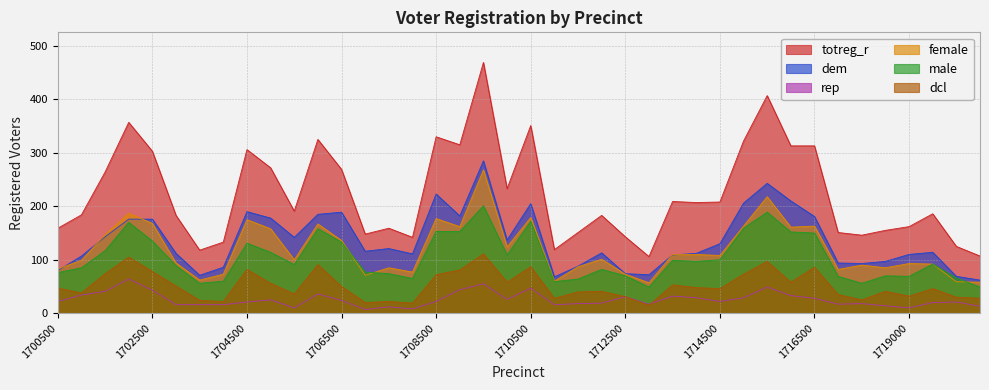

What is the total value across all series at 1710000?

687